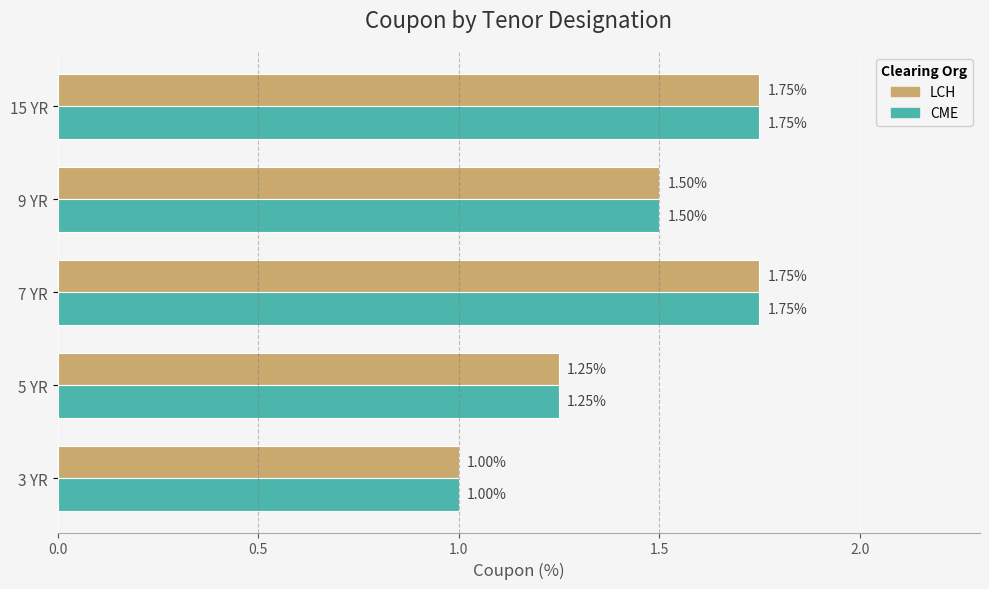

What is the total value across all series at 7 YR?

3.5